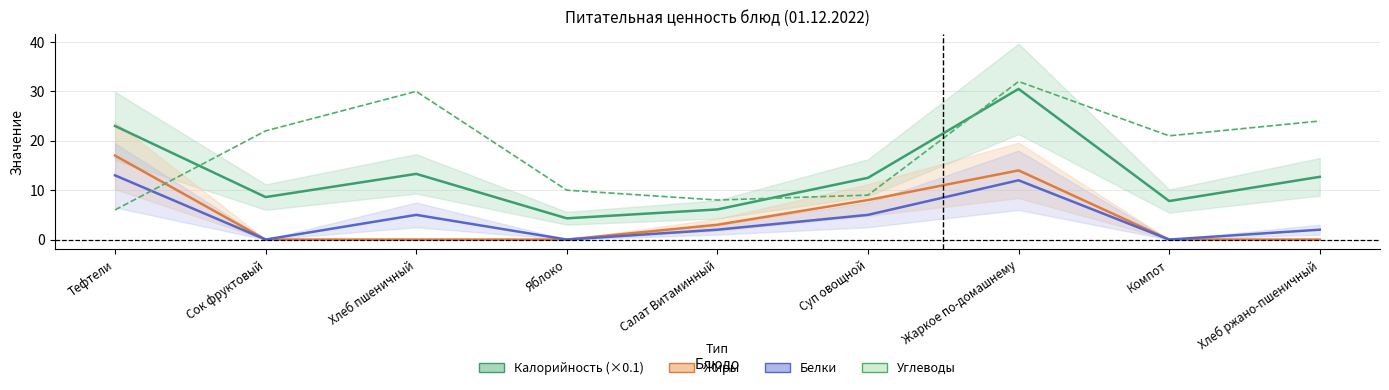

Reading left to right, transcribe all the data shown in this chart.

Калорийность (×0.1): 23.0	8.6	13.3	4.3	6.1	12.5	30.5	7.8	12.7
Жиры: 17.0	0.0	0.0	0.0	3.0	8.0	14.0	0.0	0.0
Белки: 13.0	0.0	5.0	0.0	2.0	5.0	12.0	0.0	2.0
Углеводы: 6.0	22.0	30.0	10.0	8.0	9.0	32.0	21.0	24.0